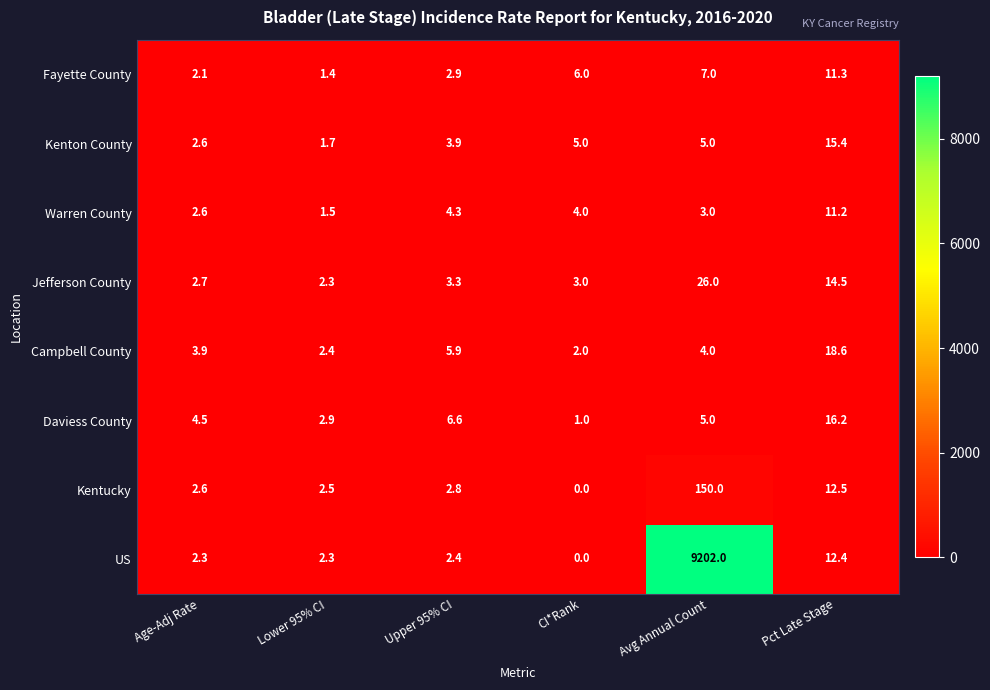

The Daviess County series shows 6.6 at Upper 95% CI. True or false?

True